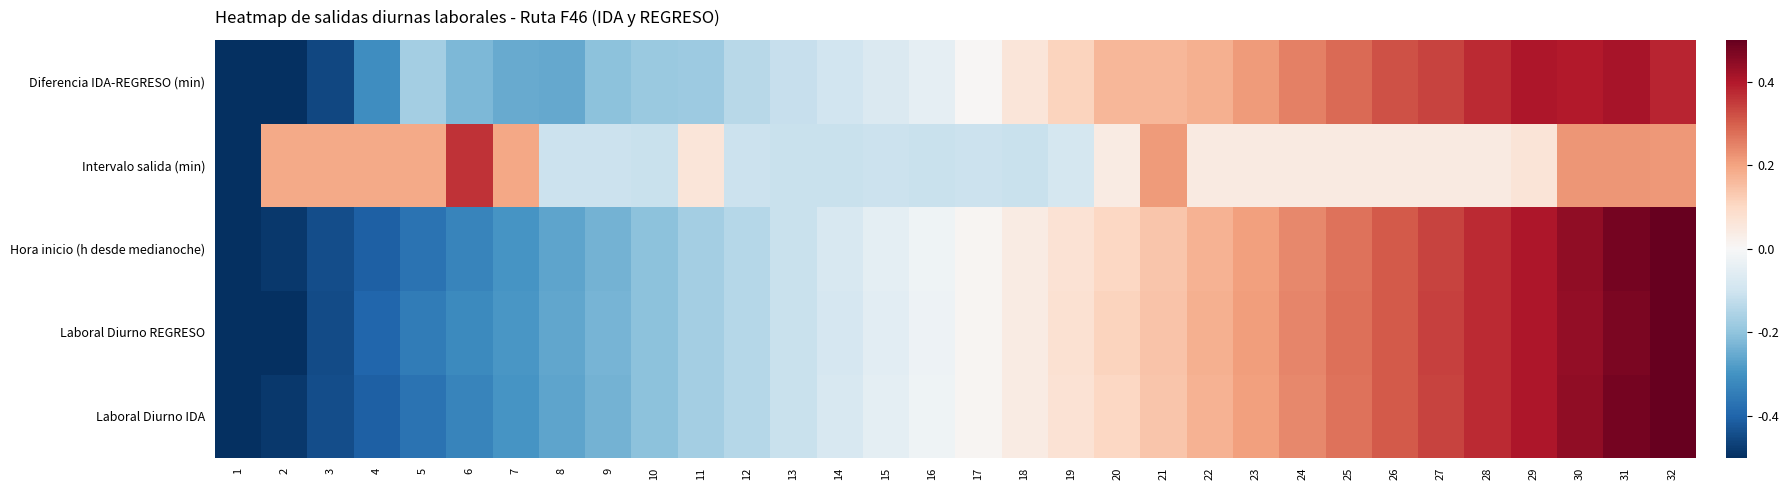

What is the difference between the highest and lowest values at 24?

0.2